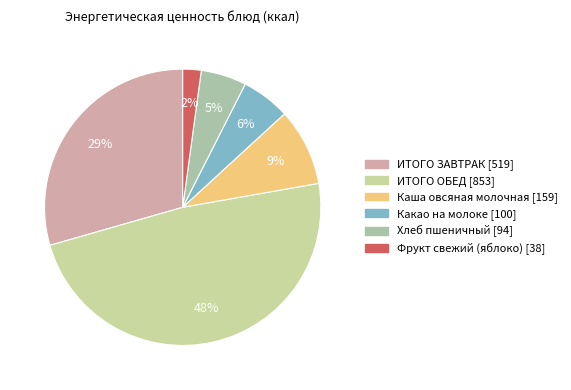

What percentage is the Хлеб пшеничный slice, to the nearest percent?

5%